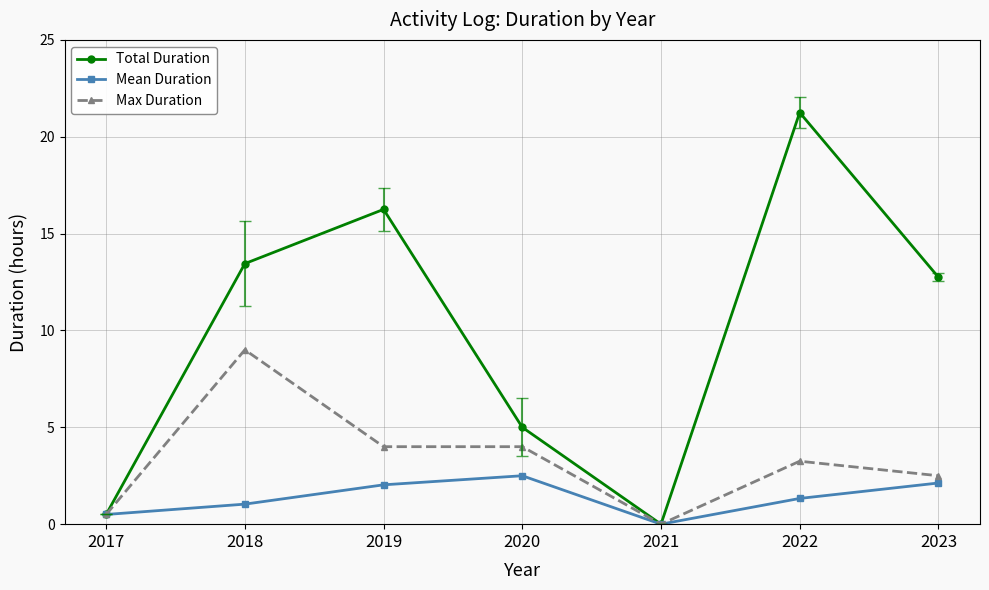

What is the difference between the second highest and minimum values in the Mean Duration series?

2.1